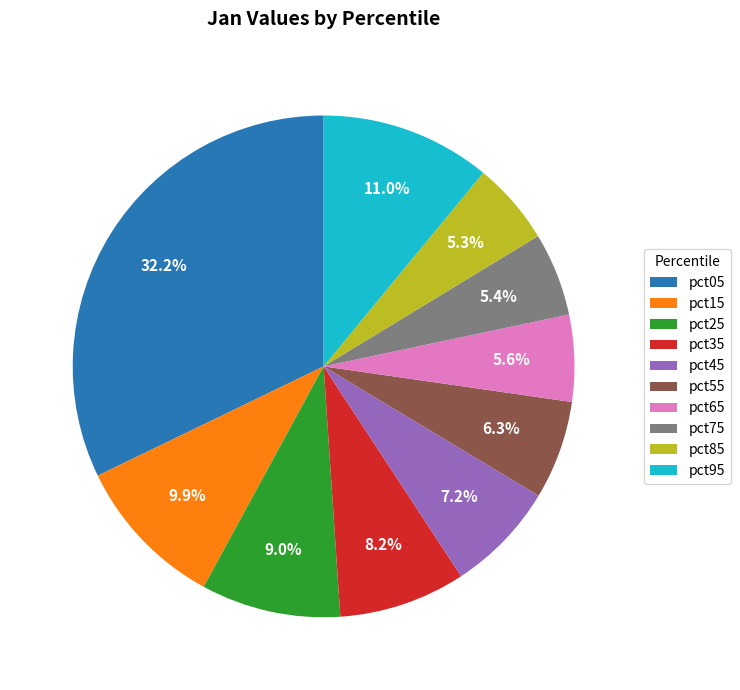

What percentage is the pct15 slice, to the nearest percent?

10%